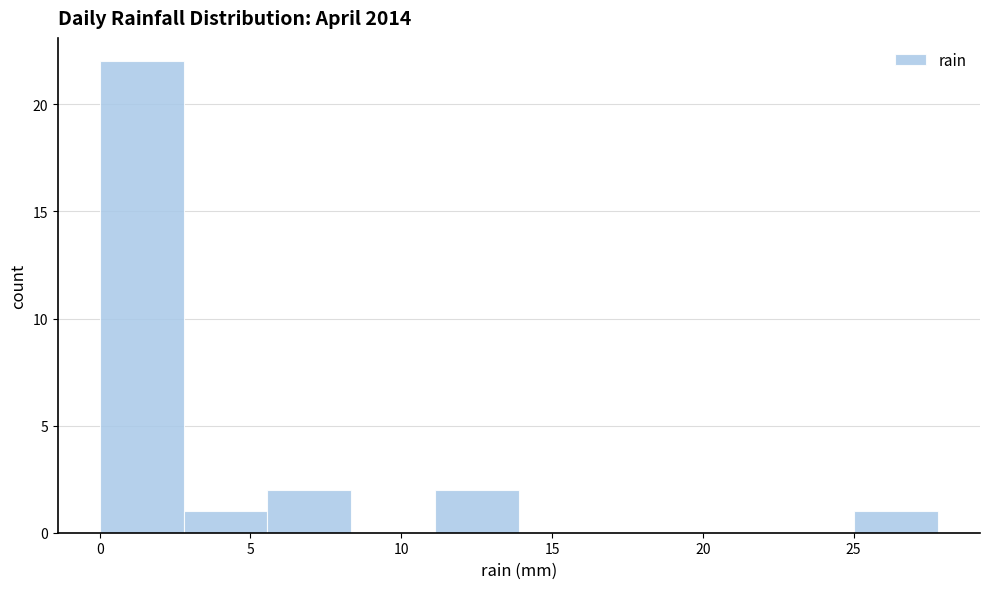

Reading left to right, transcribe this chart: for each bar, give the range it covers on the x-axis and its height. Neither the bar edges nor the heights are printed on the chart, so give them approximately, as read against the axes.

0.0 to 3.0: 22
3.0 to 5.5: 1
5.5 to 8.5: 2
8.5 to 11.0: 0
11.0 to 14.0: 2
14.0 to 16.5: 0
16.5 to 19.5: 0
19.5 to 22.0: 0
22.0 to 25.0: 0
25.0 to 28.0: 1